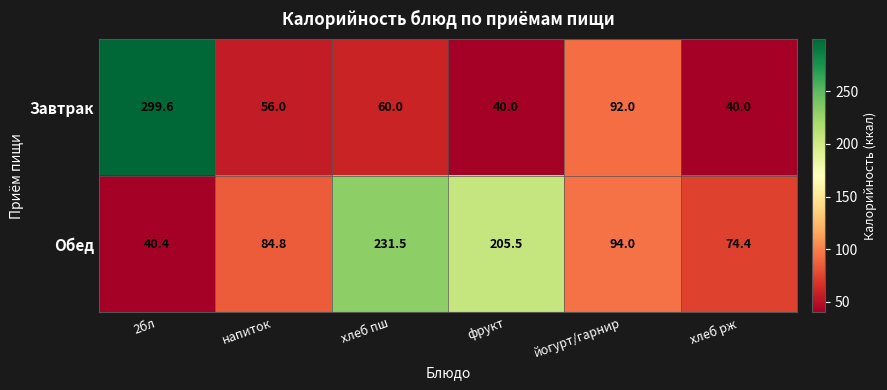

At which label is Завтрак closest to 169?

йогурт/гарнир